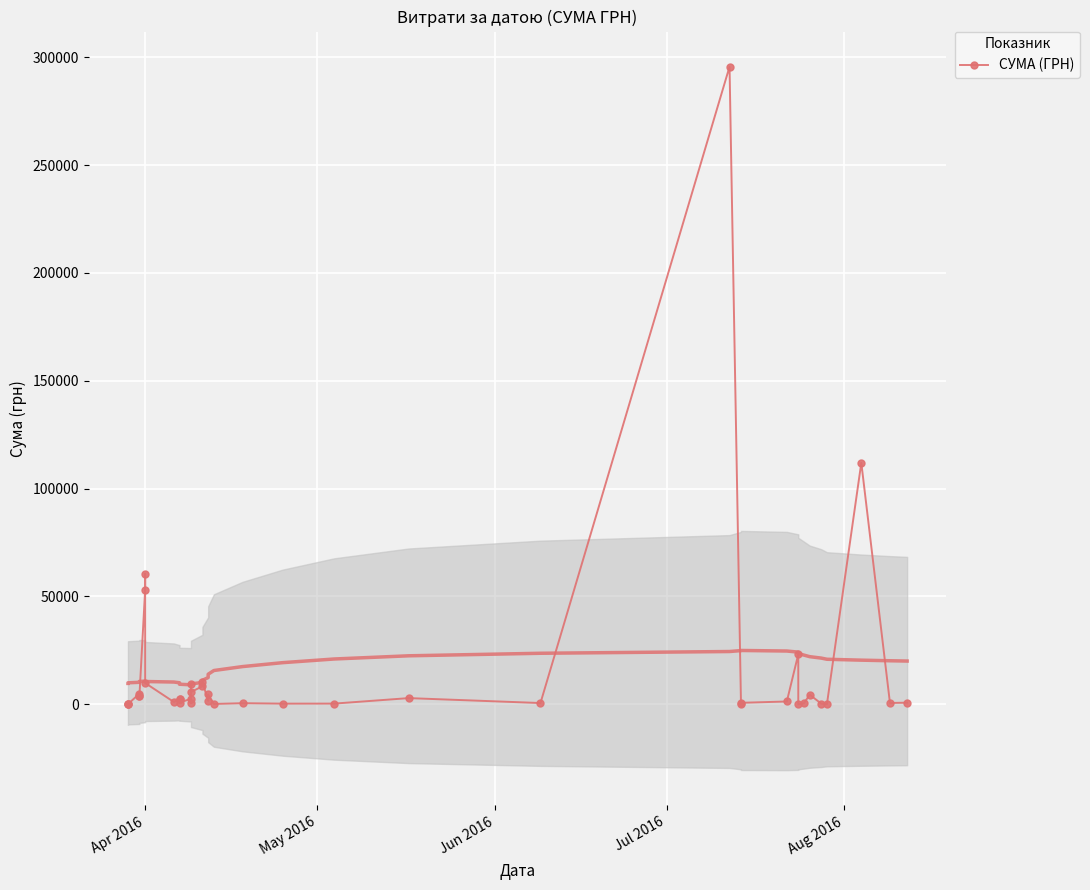

The chart shows a value of 5827.0 at 15. True or false?

False